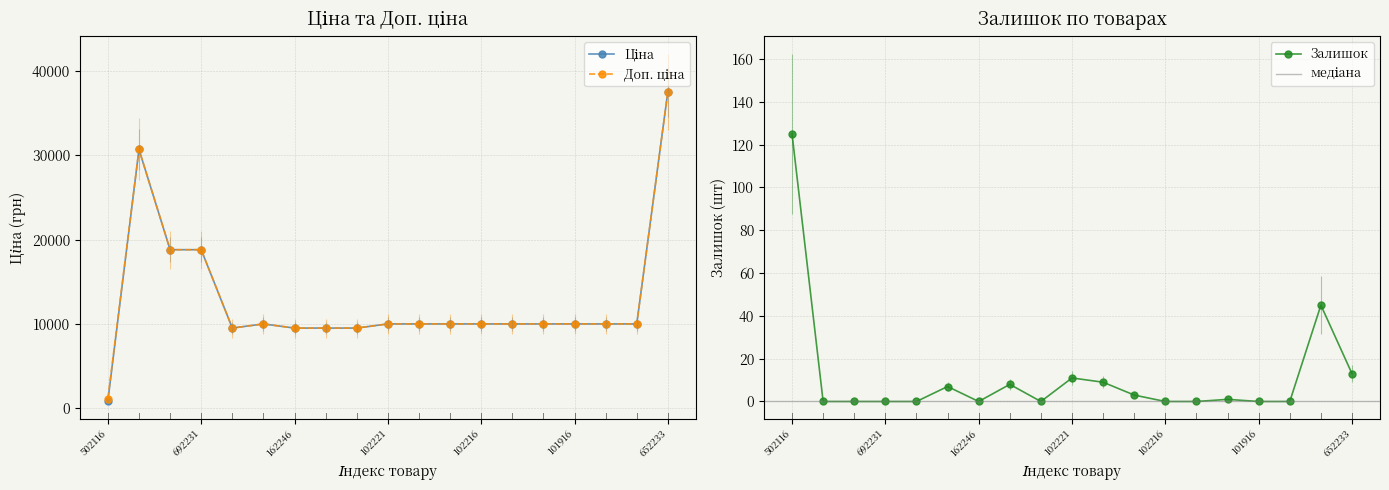

How many interior local valleys does the Ціна series have?

1